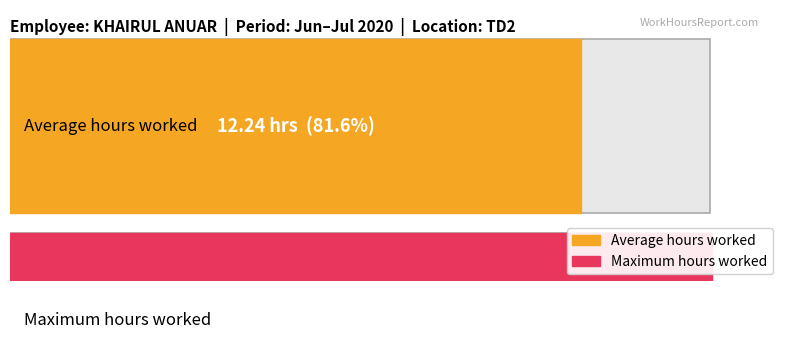

What is the change in value from 4 to 24?

-0.1